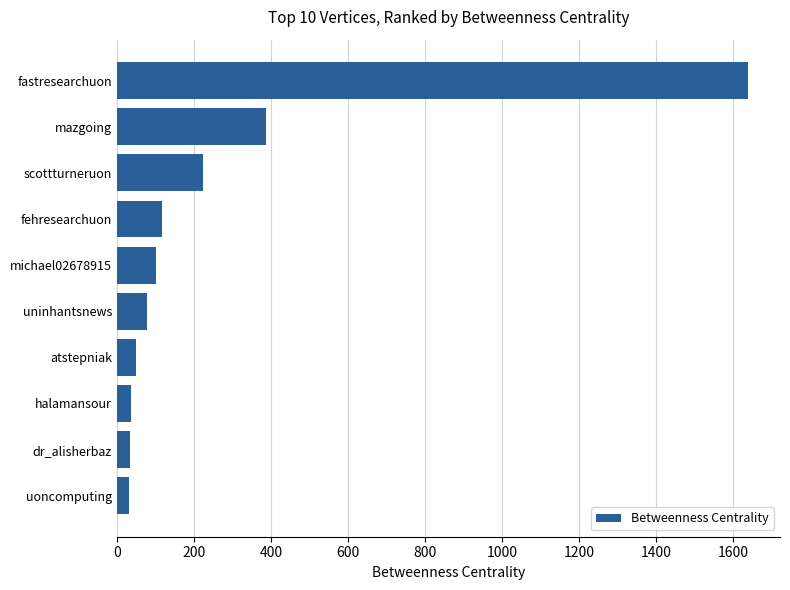

What is the difference between the maximum and second lowest values?

1605.9